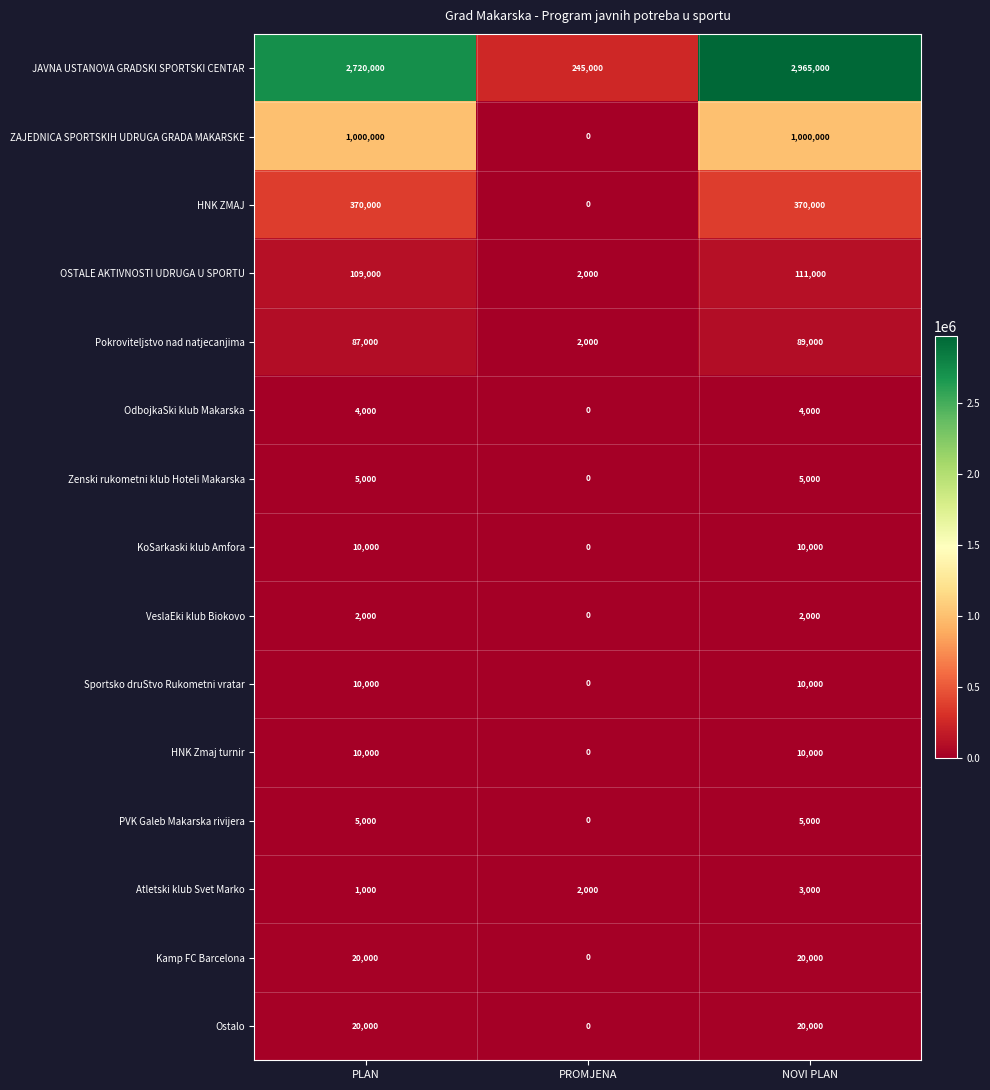

How many VeslaEki klub Biokovo values are between 0 and 2000?

3